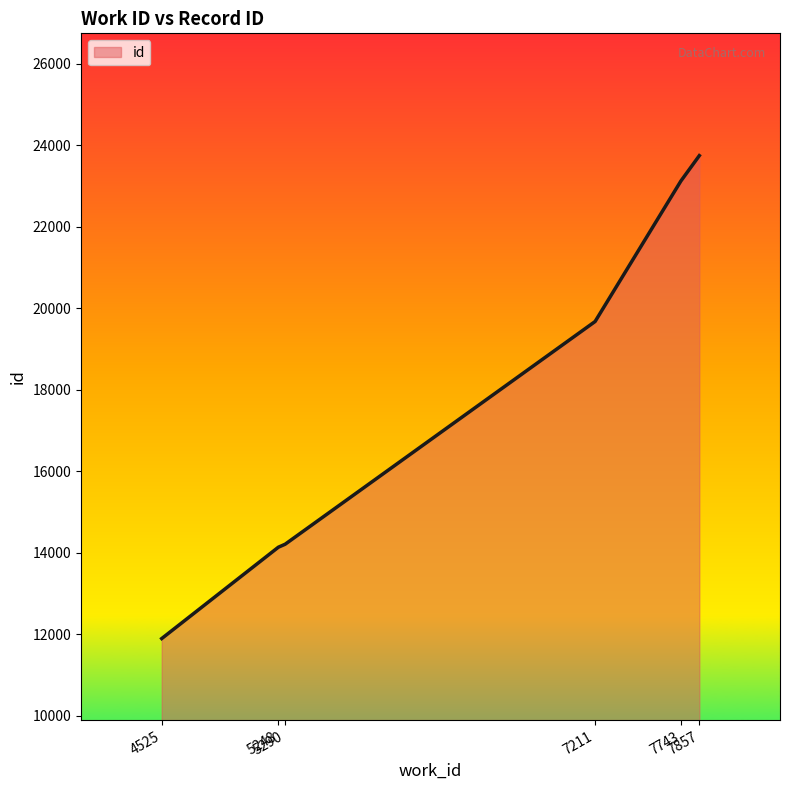

What is the sum of all values?

106779